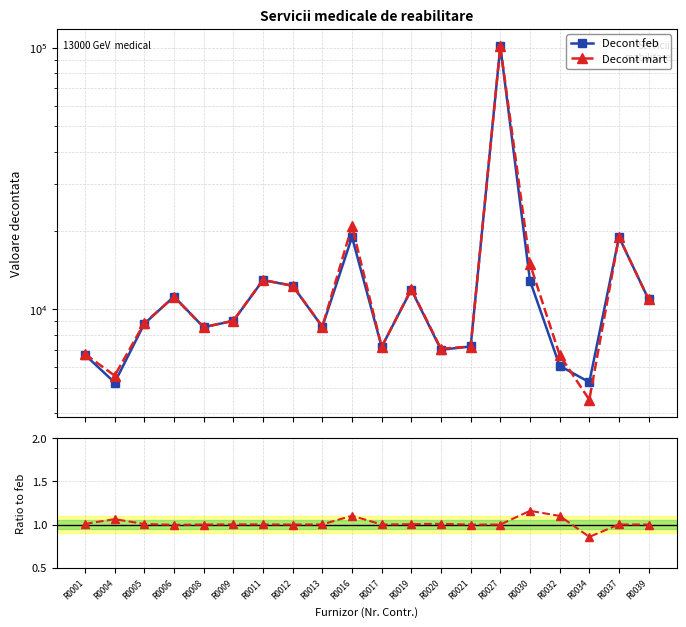

What is the difference between the second highest and minimum values in the Decont feb series?

13640.0